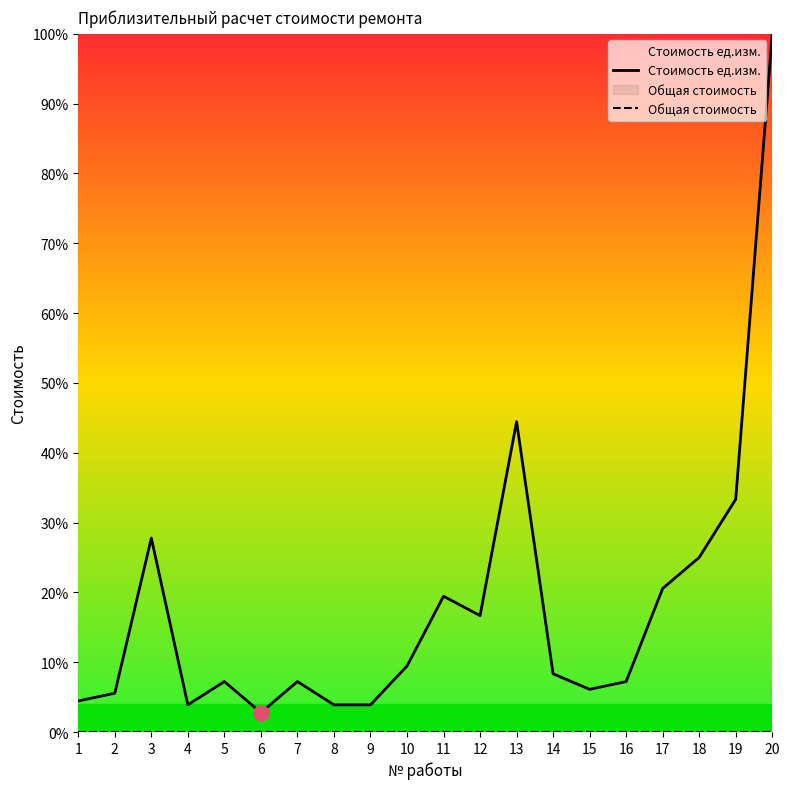

At how many categories does at least one series exceed 74?

1